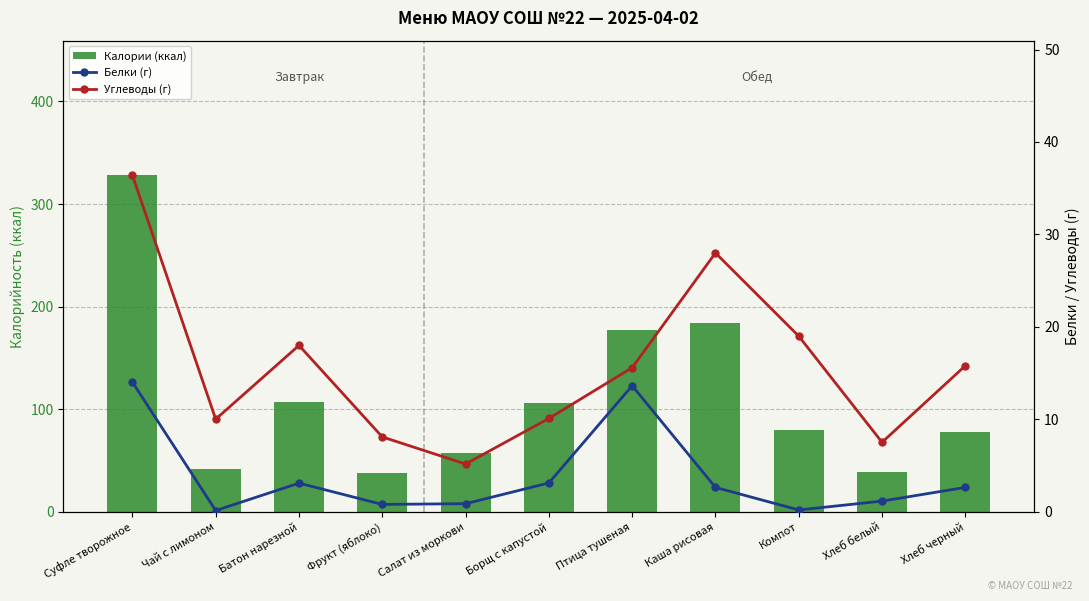

What is the maximum value for Калории (ккал)?

328.0